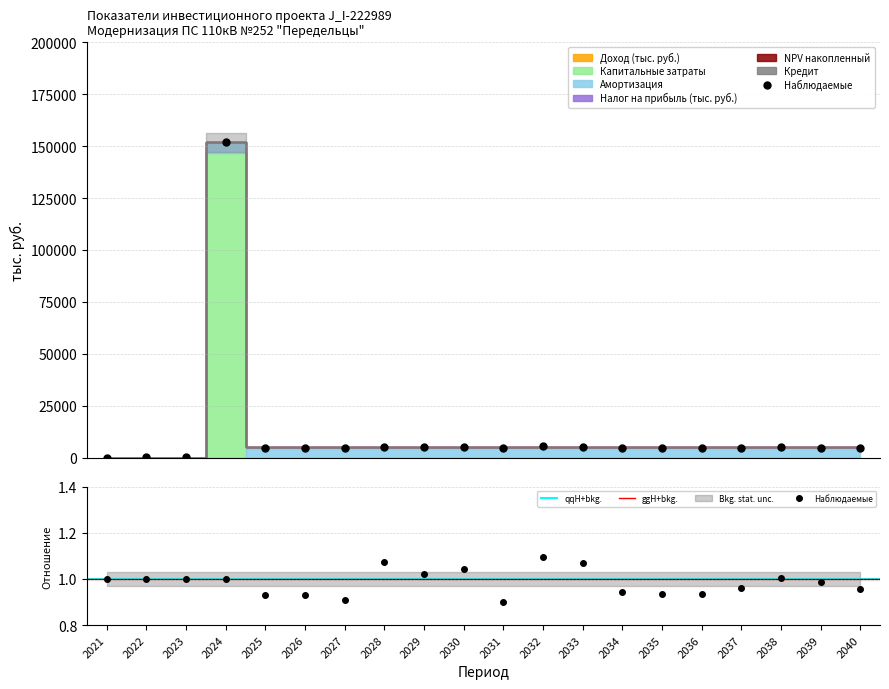

List the series in order of their peak value, highest first.

Капитальные затраты, Амортизация, Доход (тыс. руб.), Налог на прибыль (тыс. руб.), NPV накопленный, Кредит